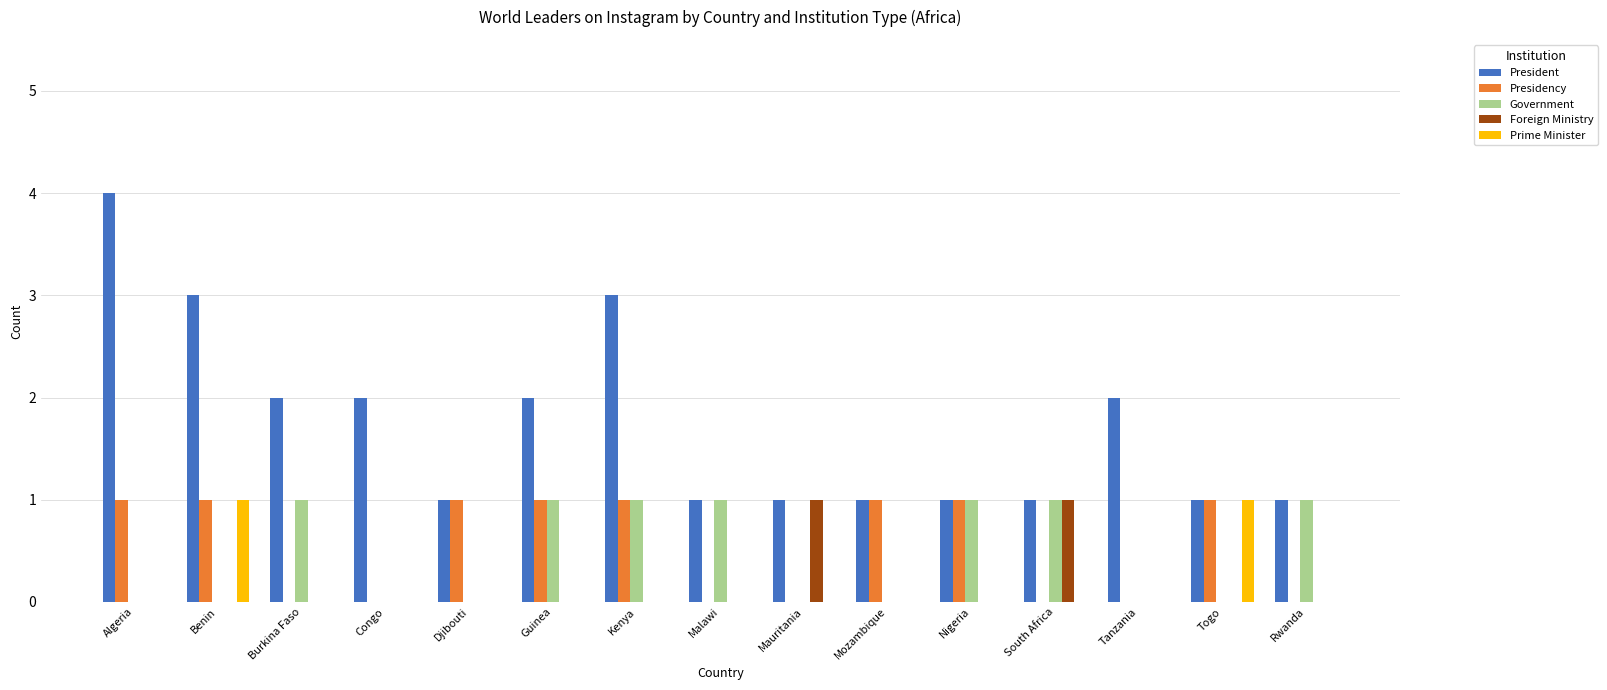

Reading left to right, what are all the values shown in this chart?

President: Algeria=4	Benin=3	Burkina Faso=2	Congo=2	Djibouti=1	Guinea=2	Kenya=3	Malawi=1	Mauritania=1	Mozambique=1	Nigeria=1	South Africa=1	Tanzania=2	Togo=1	Rwanda=1
Presidency: Algeria=1	Benin=1	Burkina Faso=0	Congo=0	Djibouti=1	Guinea=1	Kenya=1	Malawi=0	Mauritania=0	Mozambique=1	Nigeria=1	South Africa=0	Tanzania=0	Togo=1	Rwanda=0
Government: Algeria=0	Benin=0	Burkina Faso=1	Congo=0	Djibouti=0	Guinea=1	Kenya=1	Malawi=1	Mauritania=0	Mozambique=0	Nigeria=1	South Africa=1	Tanzania=0	Togo=0	Rwanda=1
Foreign Ministry: Algeria=0	Benin=0	Burkina Faso=0	Congo=0	Djibouti=0	Guinea=0	Kenya=0	Malawi=0	Mauritania=1	Mozambique=0	Nigeria=0	South Africa=1	Tanzania=0	Togo=0	Rwanda=0
Prime Minister: Algeria=0	Benin=1	Burkina Faso=0	Congo=0	Djibouti=0	Guinea=0	Kenya=0	Malawi=0	Mauritania=0	Mozambique=0	Nigeria=0	South Africa=0	Tanzania=0	Togo=1	Rwanda=0